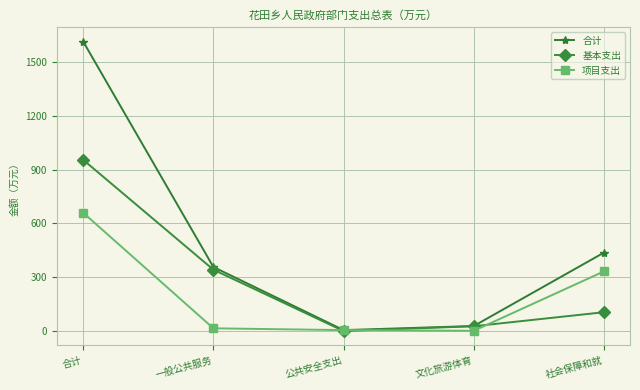

What is the greatest value displayed?

1615.2